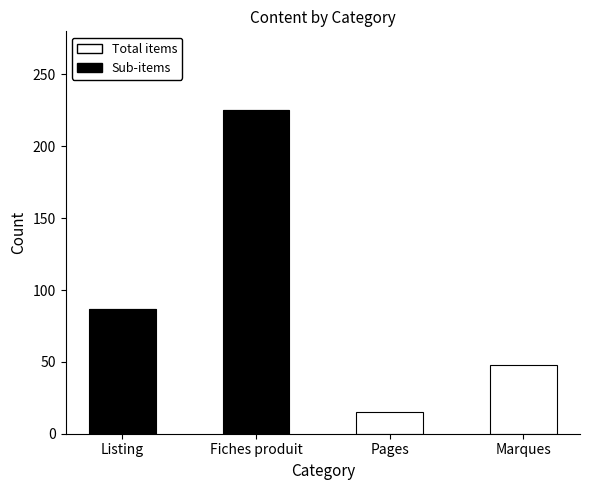

Reading left to right, transcribe the values for Sub-items.

Listing=87	Fiches produit=225	Pages=0	Marques=0